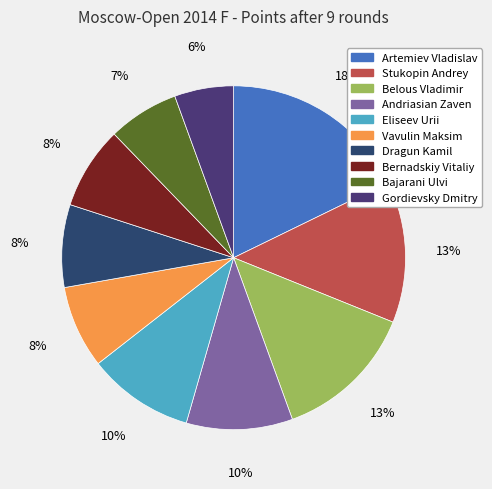

Which slice is the smallest?

Gordievsky Dmitry